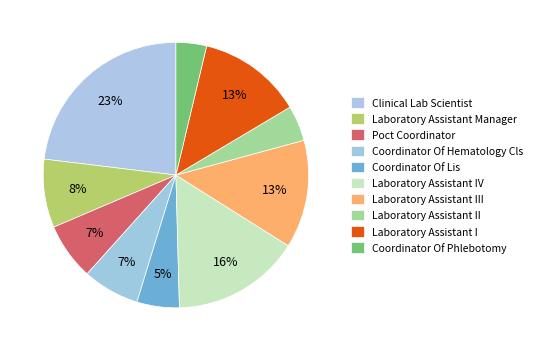

How many segments does this pie chart have?

10